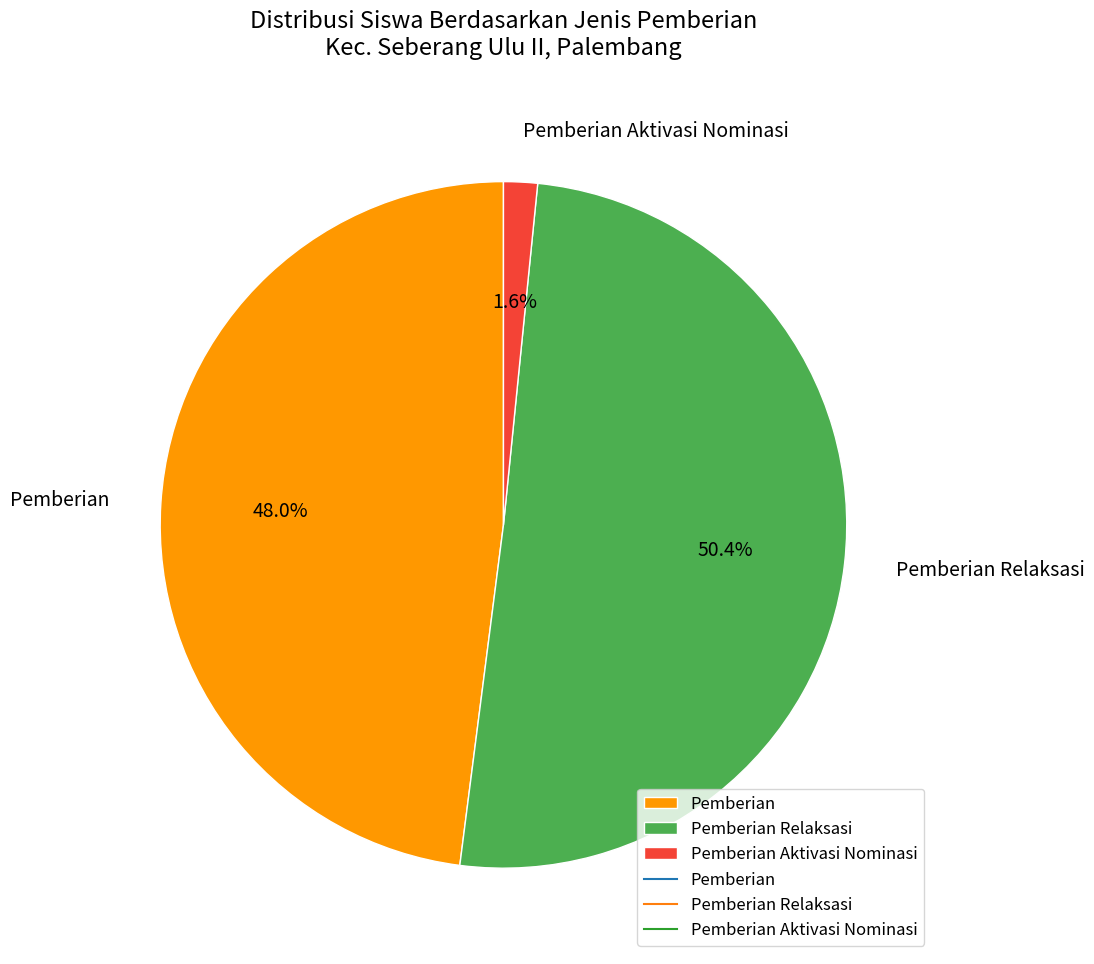

Which category accounts for the majority?

Pemberian Relaksasi